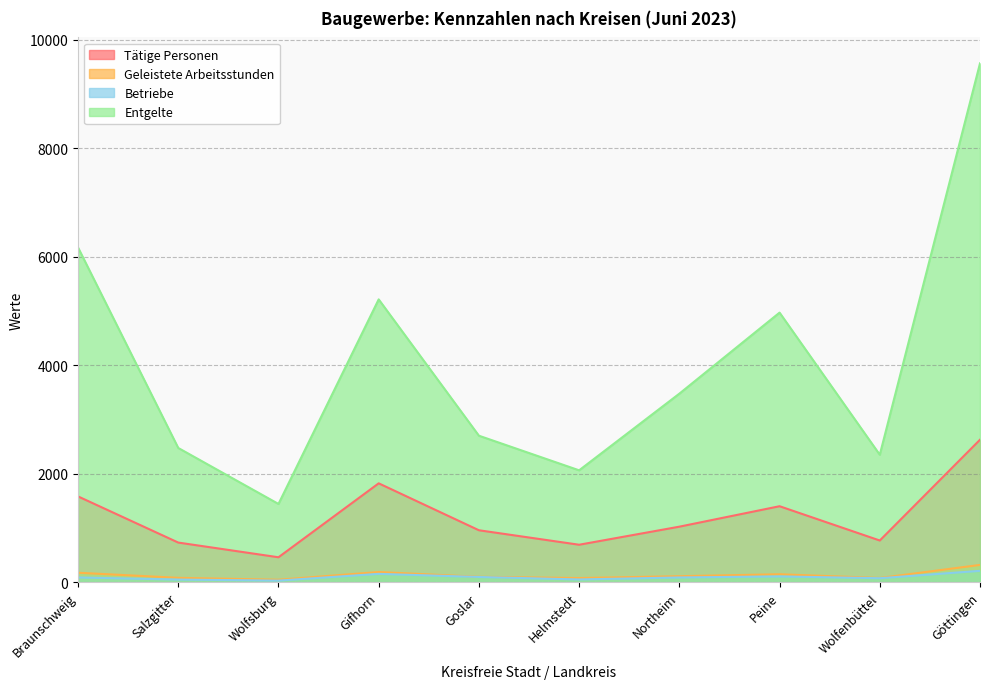

Count the number of data series in this chart.

4